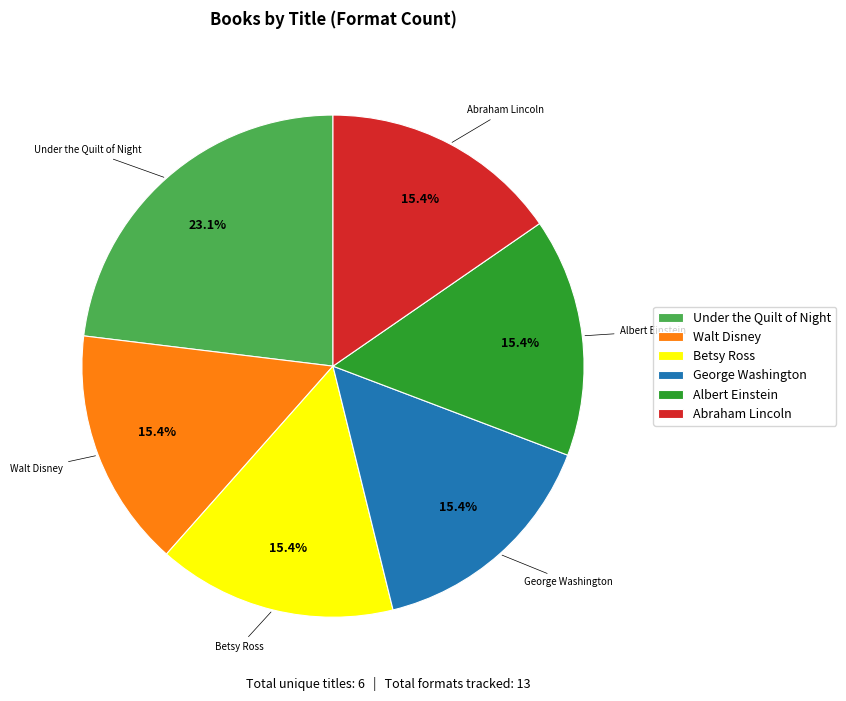

How much of the chart is everything except George Washington?

84.6%